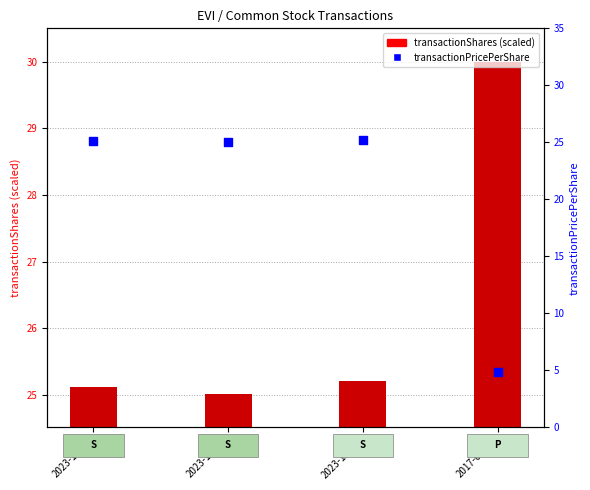

What is the change in value from 2023-11-20 to 2017-02-01?

-20.2